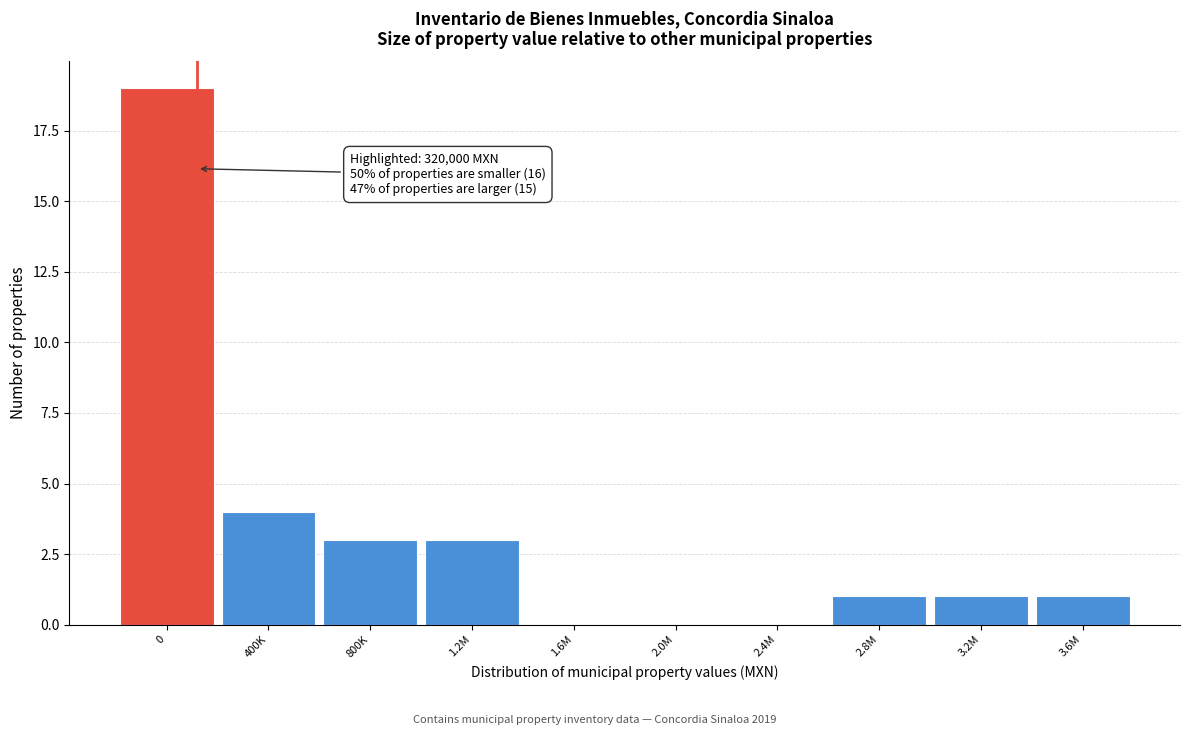

Reading left to right, list all the values displayed in this chart.

0=19	400K=4	800K=3	1.2M=3	1.6M=0	2.0M=0	2.4M=0	2.8M=1	3.2M=1	3.6M=1